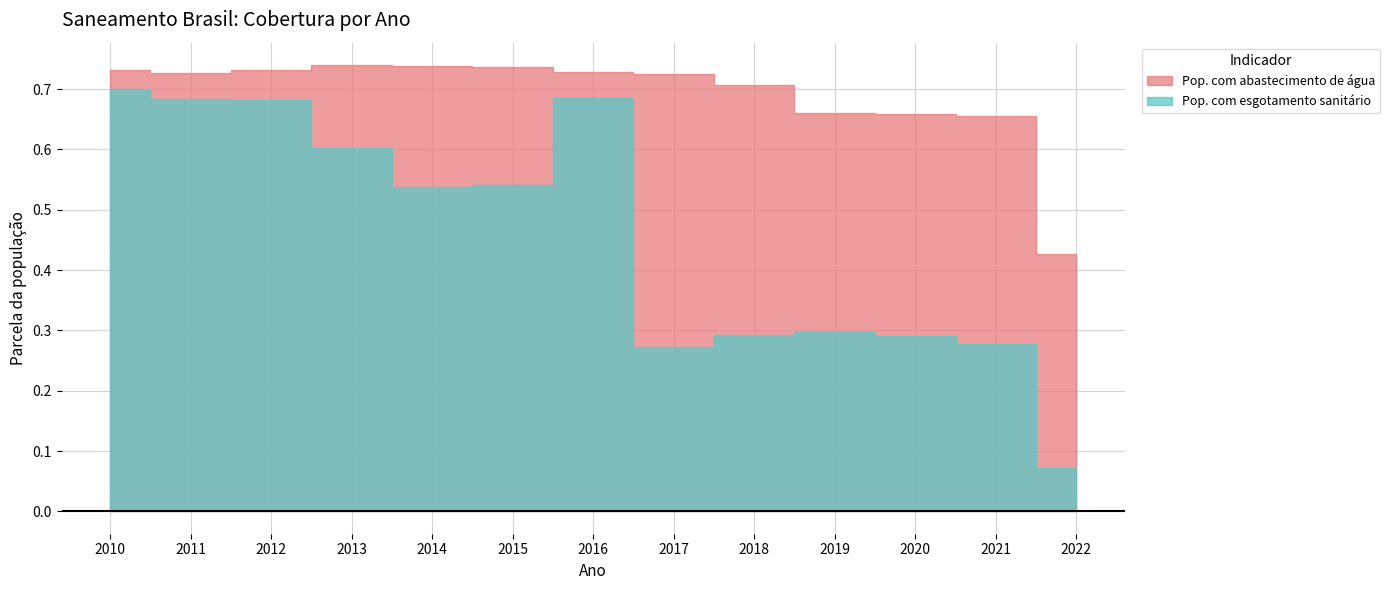

The Pop. com abastecimento de água series shows 0.7 at 2016. True or false?

True